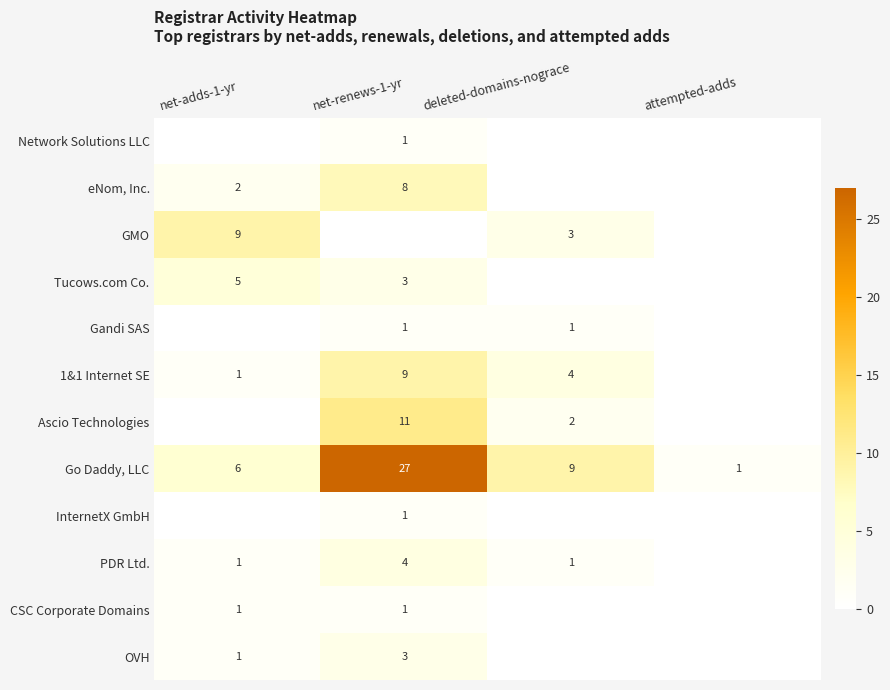

What is the sum of all Go Daddy, LLC values?

43